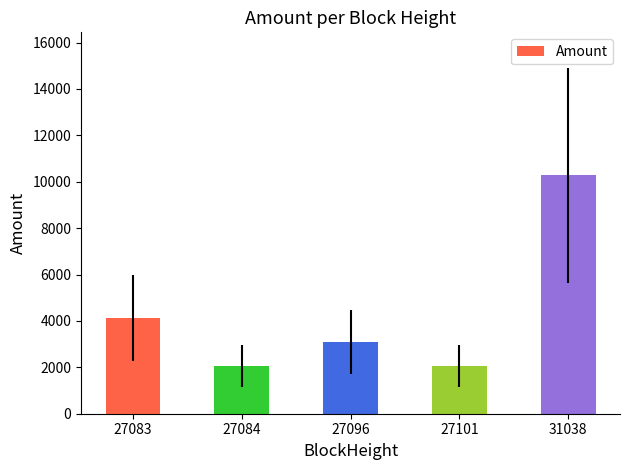

Reading left to right, what are all the values shown in this chart?

27083=4111.7	27084=2055.9	27096=3082.0	27101=2055.9	31038=10276.4